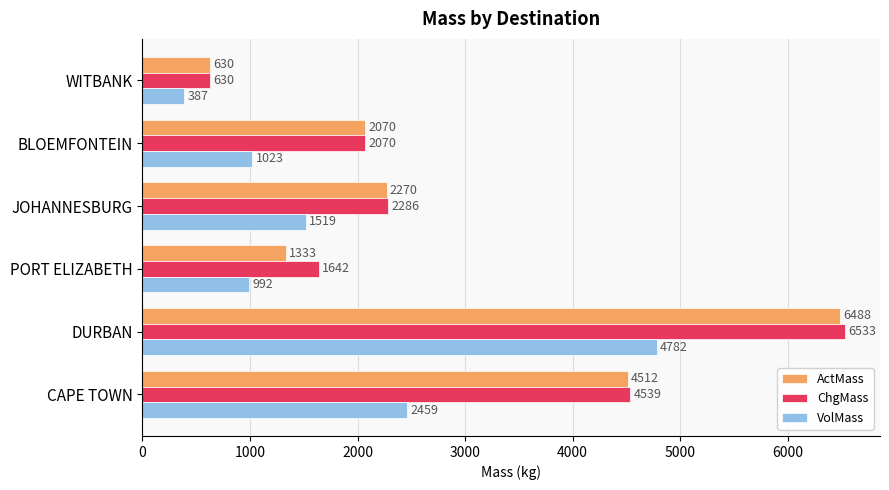

Which series has the widest spread of values?

ChgMass